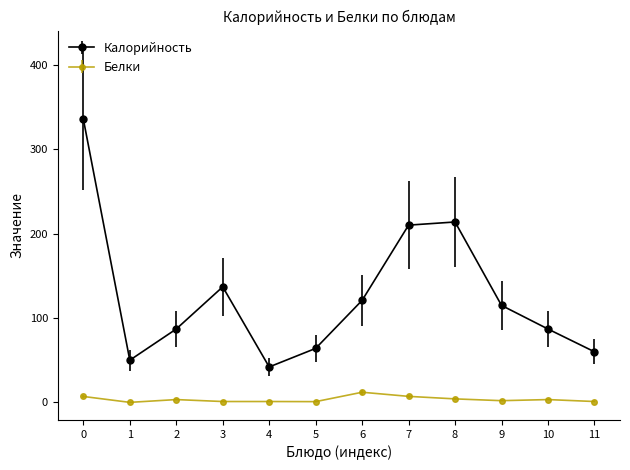

Which series has the largest total across all categories?

Калорийность